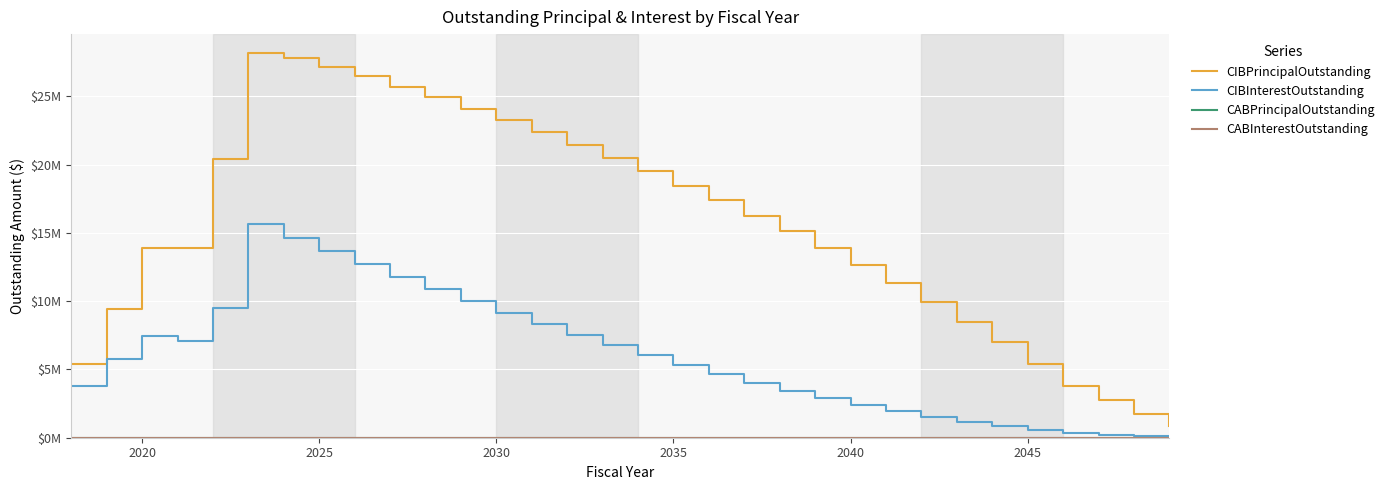

Reading left to right, what are all the values shown in this chart?

CIBPrincipalOutstanding: 5400000.0	9415000.0	13915000.0	13915000.0	20440000.0	28140000.0	27815000.0	27150000.0	26445000.0	25705000.0	24925000.0	24100000.0	23260000.0	22385000.0	21445000.0	20485000.0	19505000.0	18460000.0	17375000.0	16265000.0	15115000.0	13890000.0	12620000.0	11325000.0	9935000.0	8490000.0	6995000.0	5425000.0	3815000.0	2790000.0	1710000.0	870000.0
CIBInterestOutstanding: 3810457.9	5770903.3	7462492.1	7051794.2	9478219.1	15631025.6	14630094.3	13642288.1	12683631.8	11754900.5	10856019.2	9982700.4	9136537.9	8317175.4	7525625.4	6764187.9	6033687.8	5334800.3	4670362.8	4042375.3	3452019.0	2901050.2	2393144.0	1930143.9	1513050.1	1145112.6	829237.6	567206.3	361800.0	214807.5	105207.5	35497.5
CABPrincipalOutstanding: 0.0	0.0	0.0	0.0	0.0	0.0	0.0	0.0	0.0	0.0	0.0	0.0	0.0	0.0	0.0	0.0	0.0	0.0	0.0	0.0	0.0	0.0	0.0	0.0	0.0	0.0	0.0	0.0	0.0	0.0	0.0	0.0
CABInterestOutstanding: 0.0	0.0	0.0	0.0	0.0	0.0	0.0	0.0	0.0	0.0	0.0	0.0	0.0	0.0	0.0	0.0	0.0	0.0	0.0	0.0	0.0	0.0	0.0	0.0	0.0	0.0	0.0	0.0	0.0	0.0	0.0	0.0